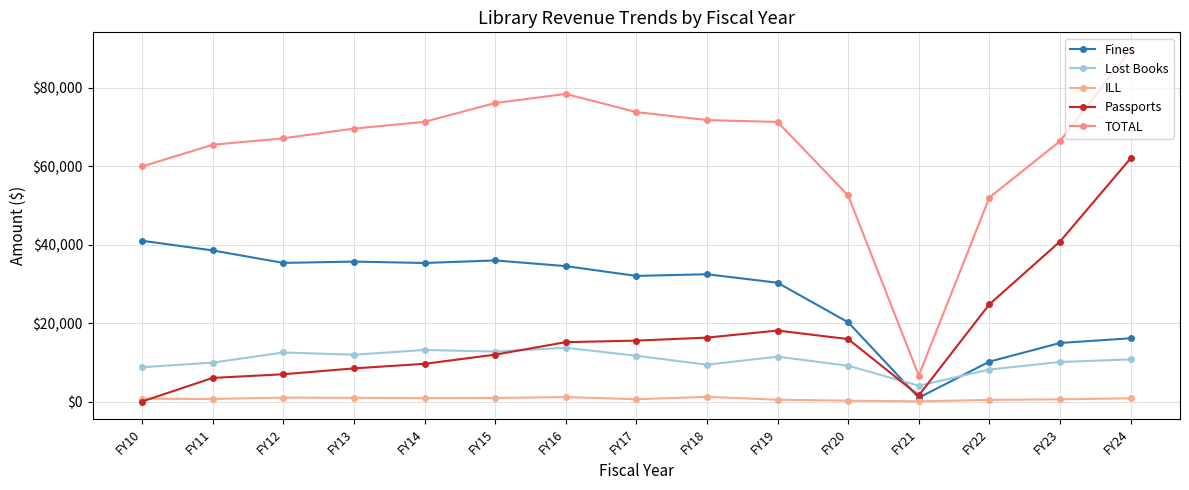

How many lines are shown in the chart?

5